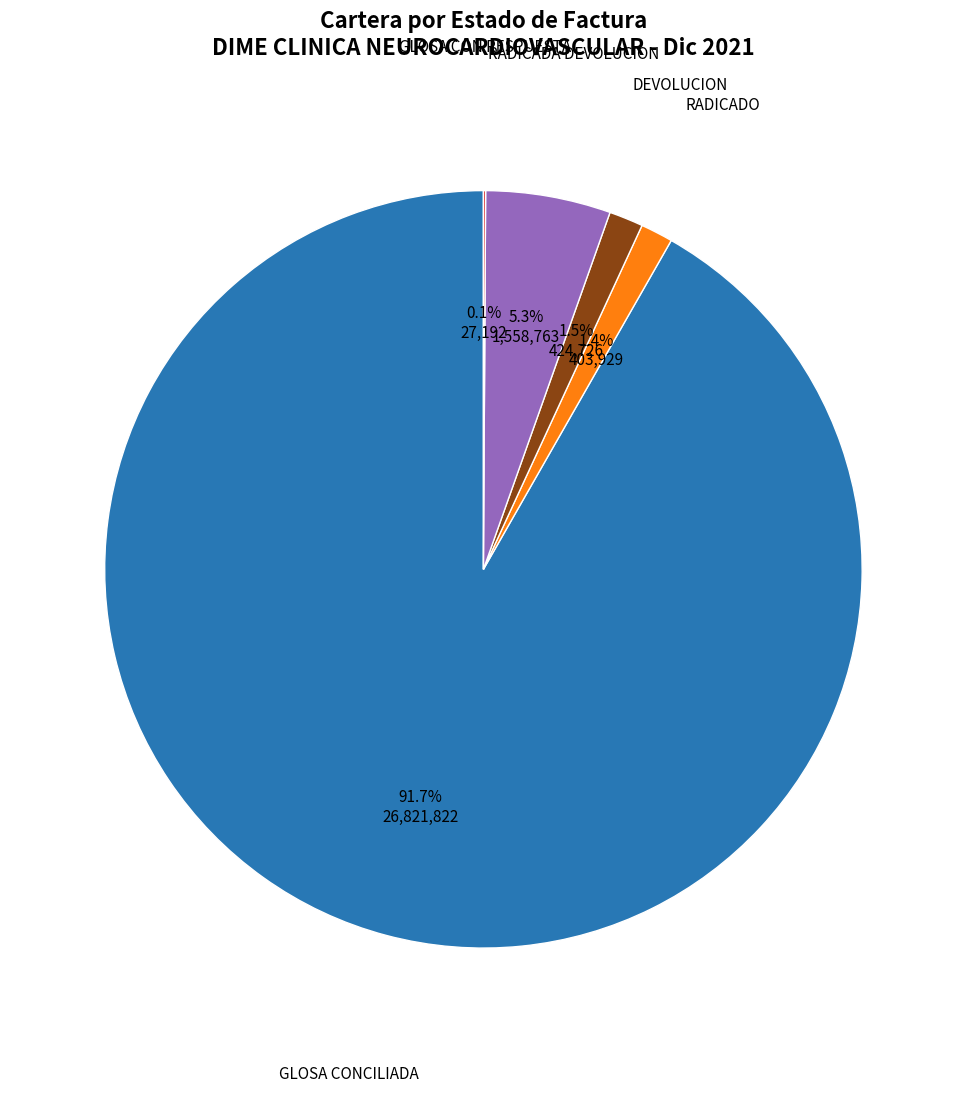

What percentage do GLOSA CONCILIADA and DEVOLUCION together represent?

93.2%